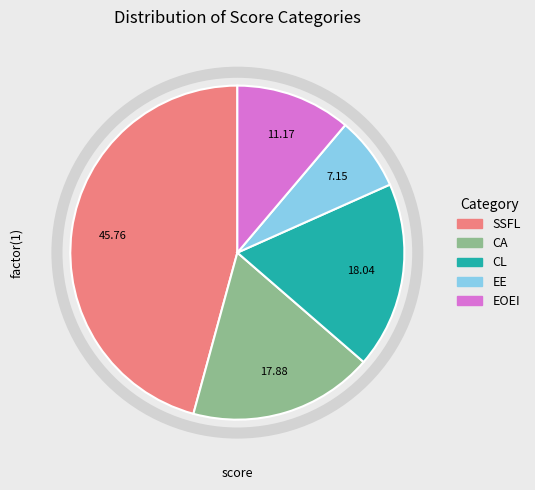

What is the largest slice in the pie chart?

SSFL